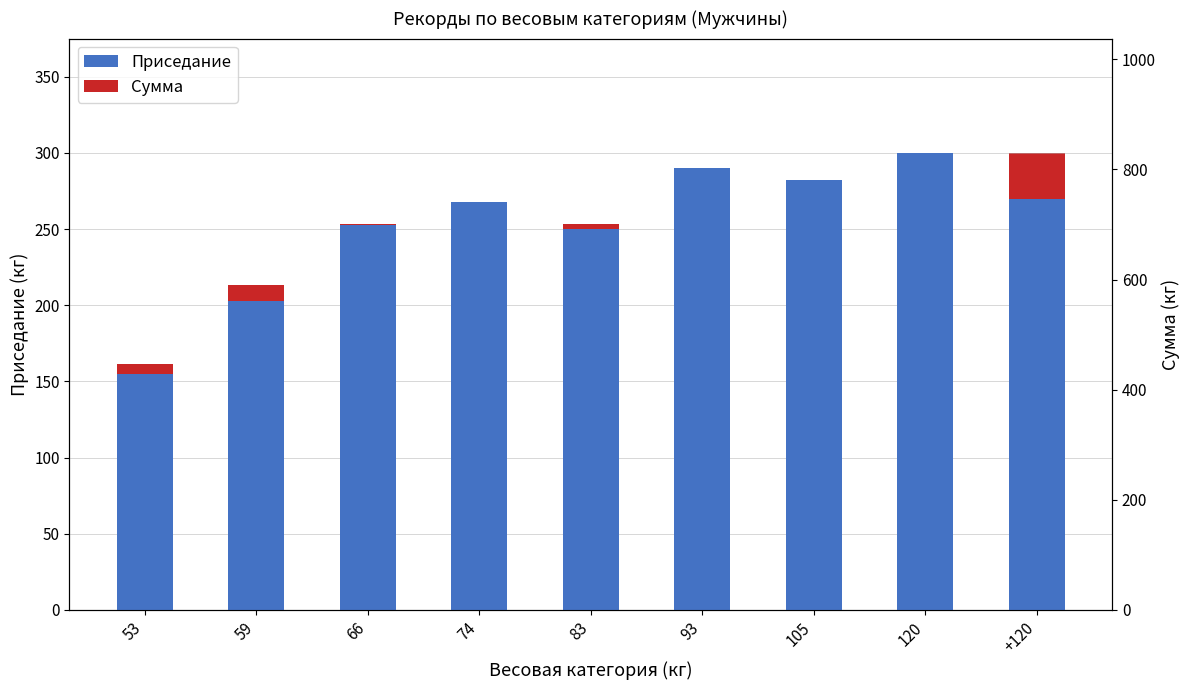

What is the difference between the maximum and second lowest values in the Приседание series?

97.5